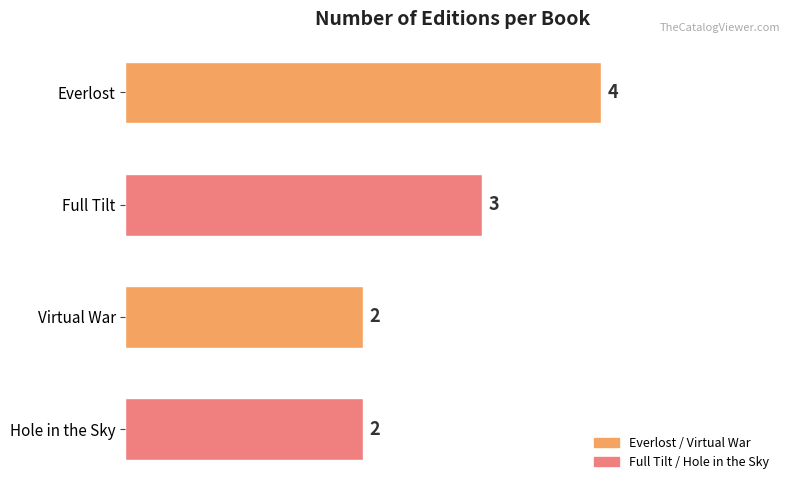

Are the bars horizontal?

Yes